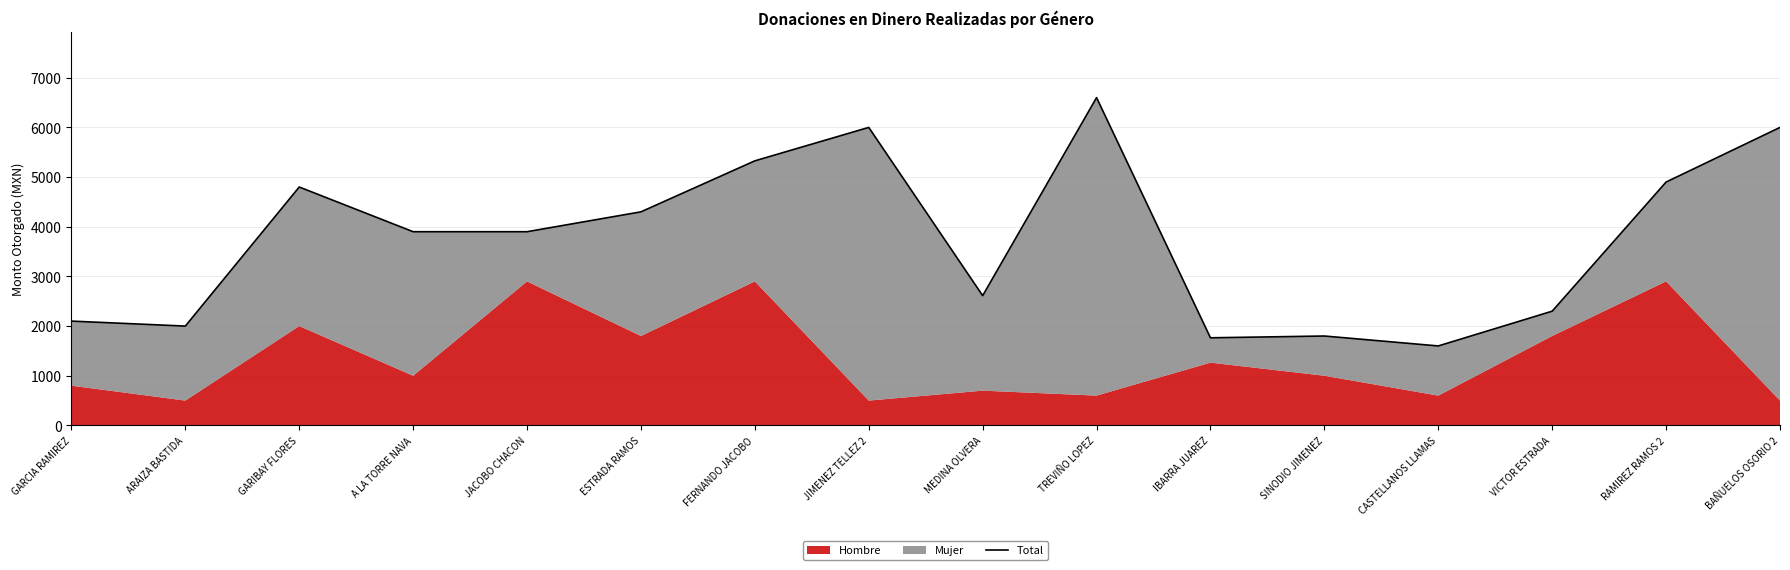

Between VICTOR ESTRADA and TREVIÑO LOPEZ, which is larger?

TREVIÑO LOPEZ